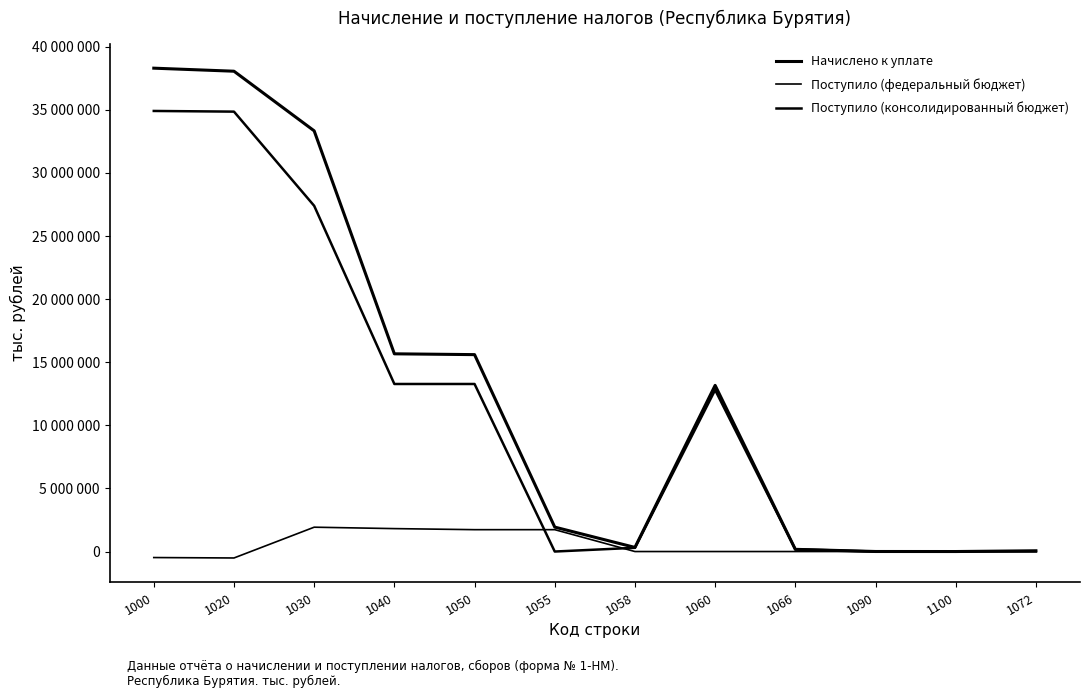

Does the chart have visible grid lines?

No